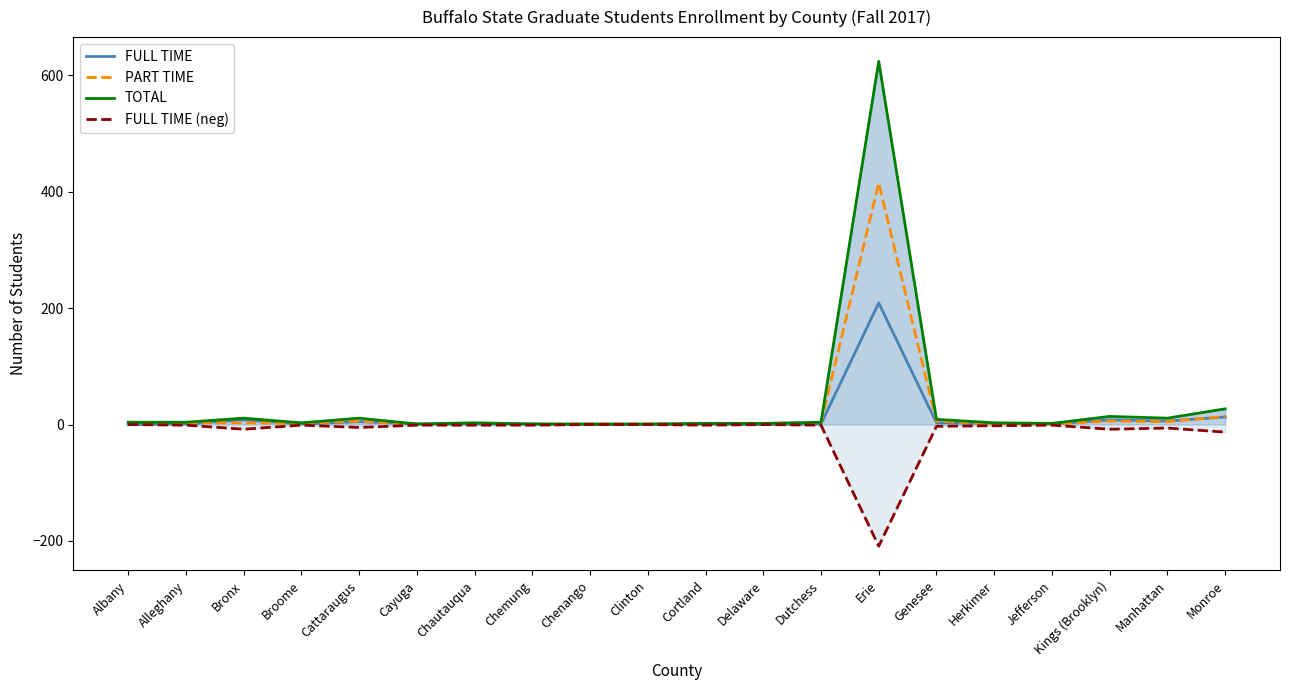

What is the value of the TOTAL point at the 6th from the left?

1